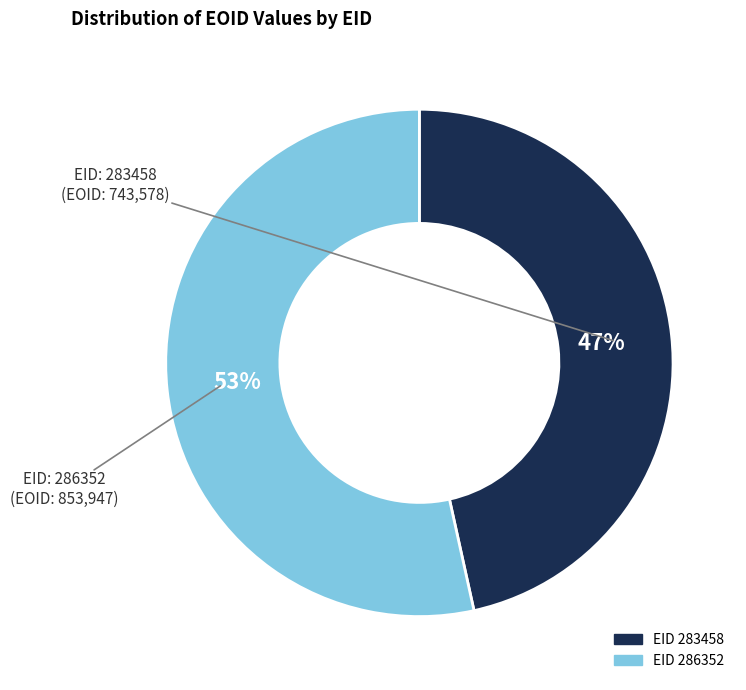

Is there a majority slice in this chart?

Yes